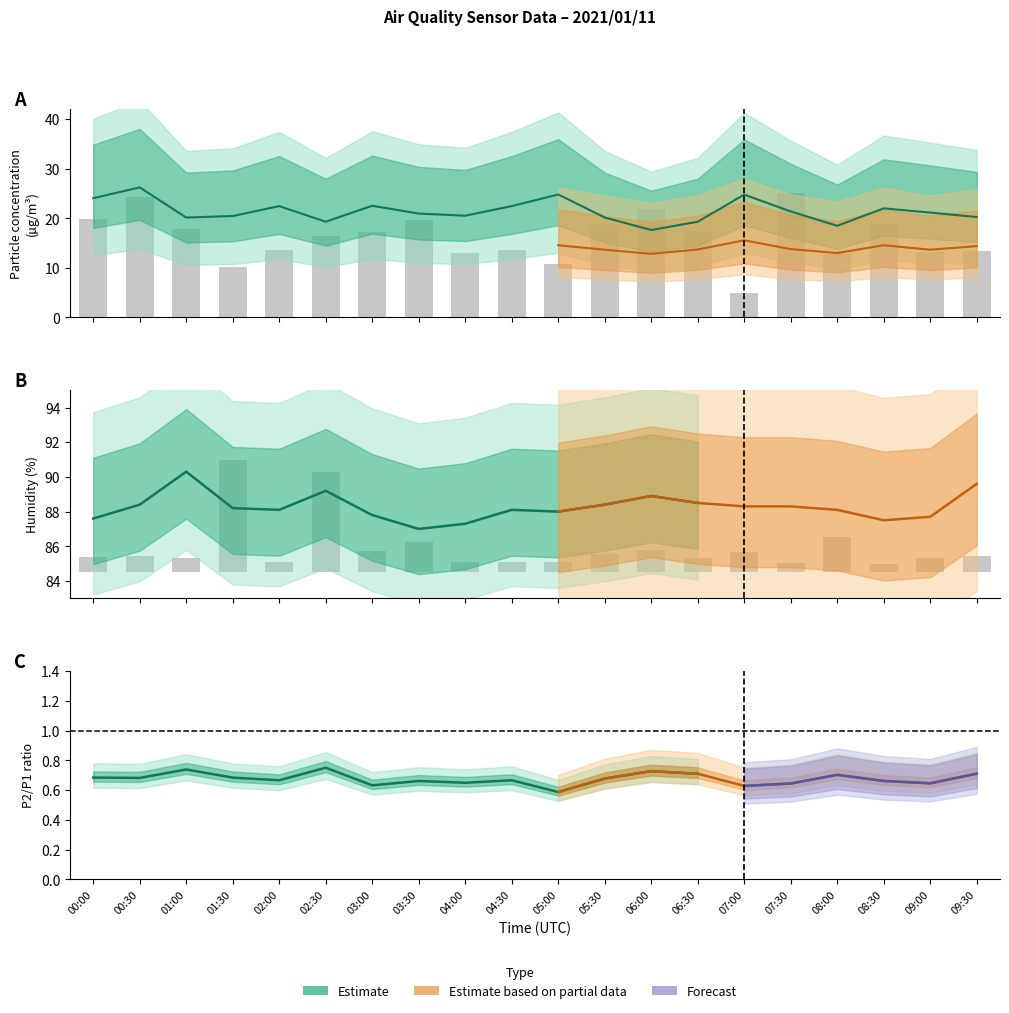

What is the maximum value for Samples?

25.0